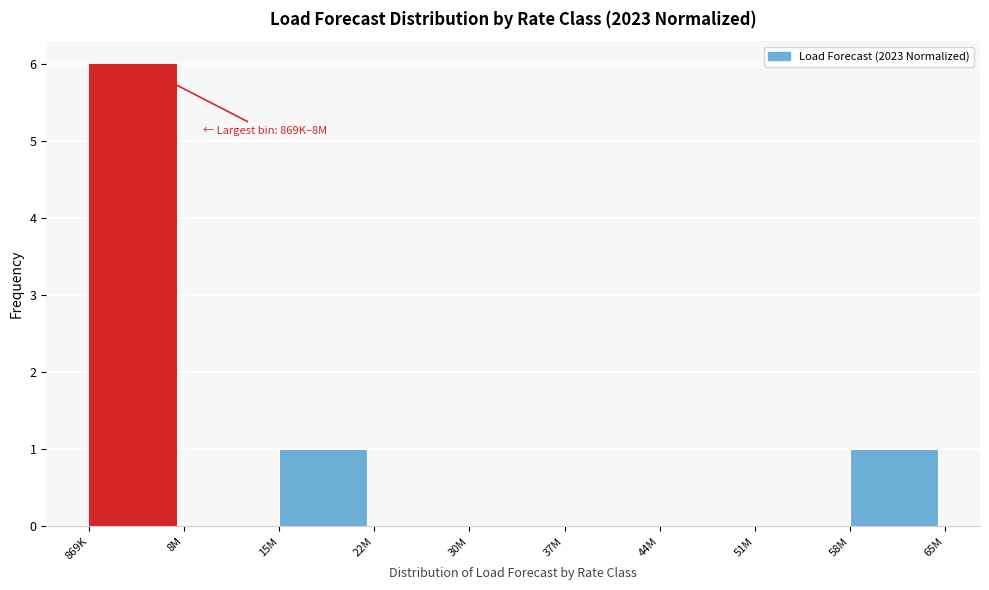

Reading left to right, what are all the values shown in this chart?

869K=6	8M=0	15M=1	22M=0	30M=0	37M=0	44M=0	51M=0	58M=1